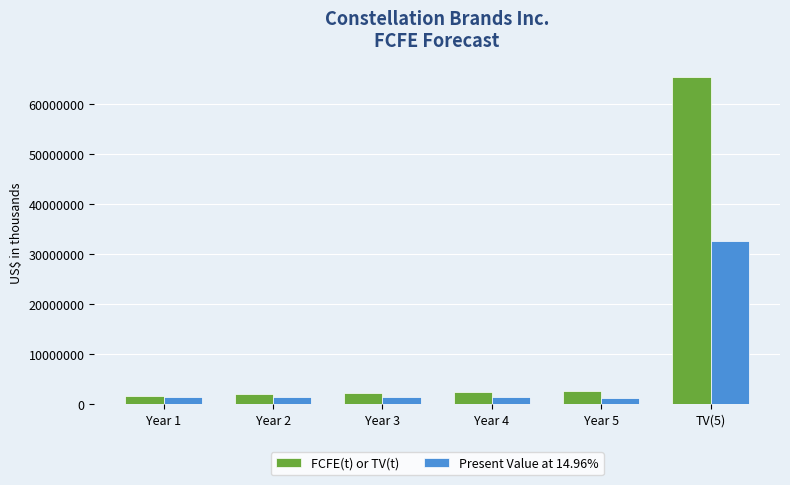

What are all the series names shown in the legend?

FCFE(t) or TV(t), Present Value at 14.96%